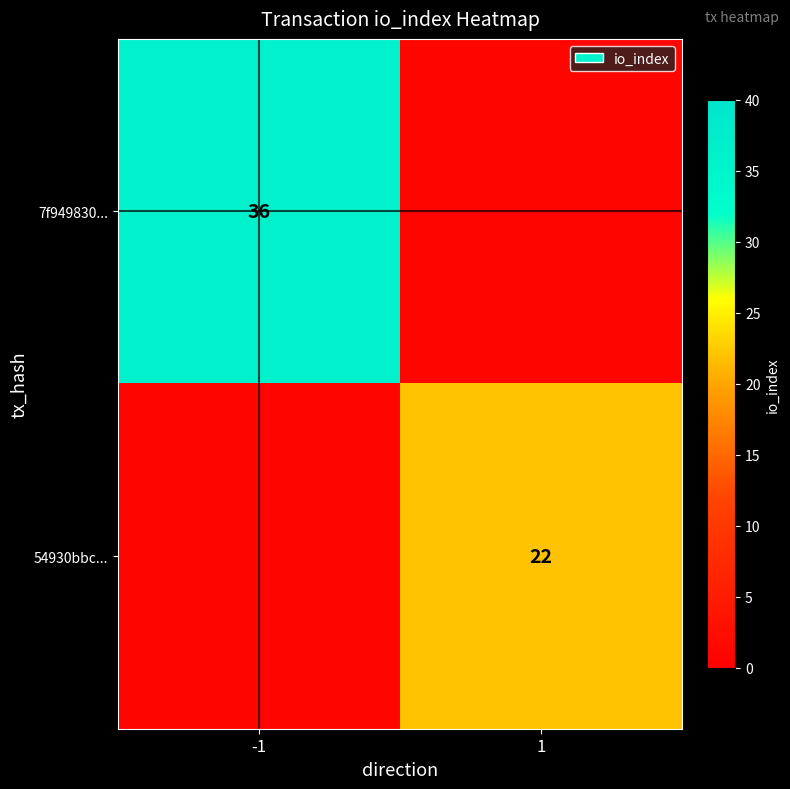

The 54930bbc... series shows 22 at 1. True or false?

True